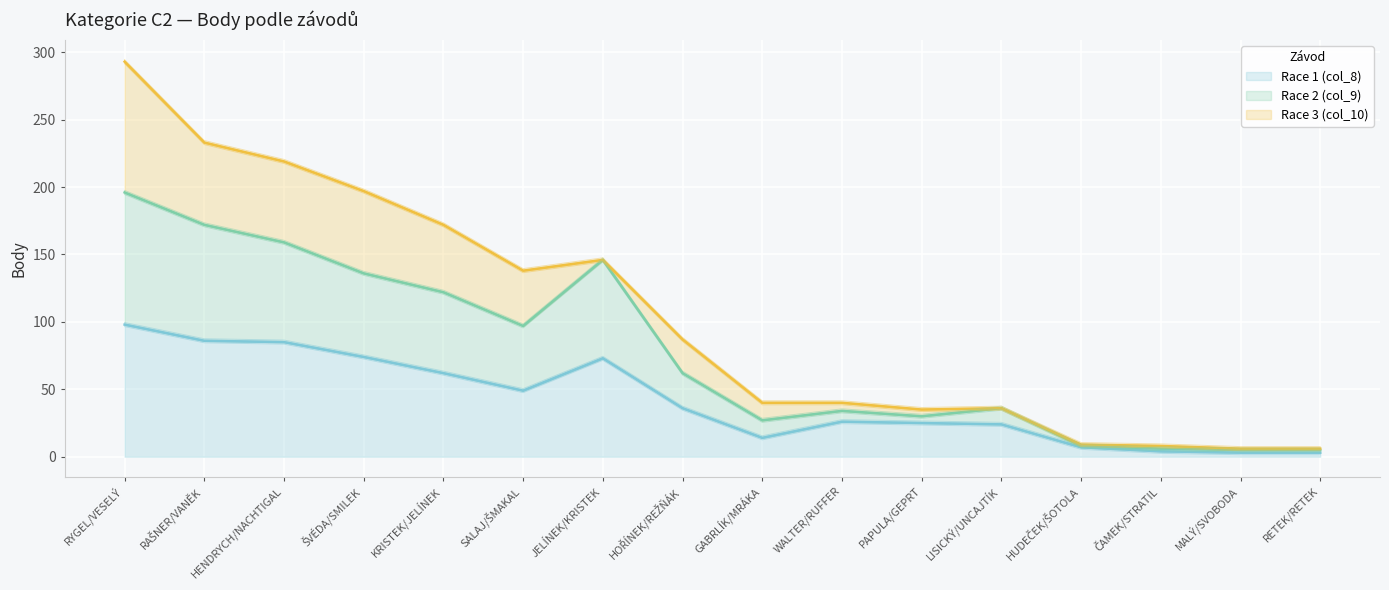

True or false: Race 2 (col_9) has more than 0 interior local peaks.

True